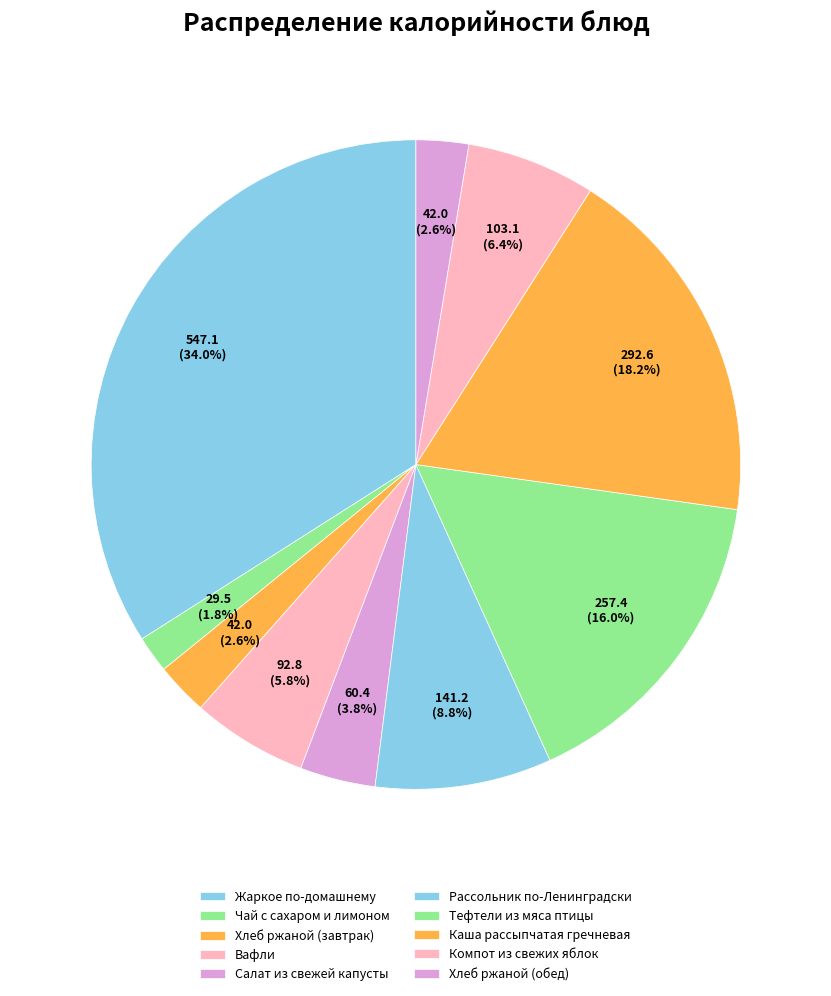

Is it true that Каша рассыпчатая гречневая is 18% of the pie?

True